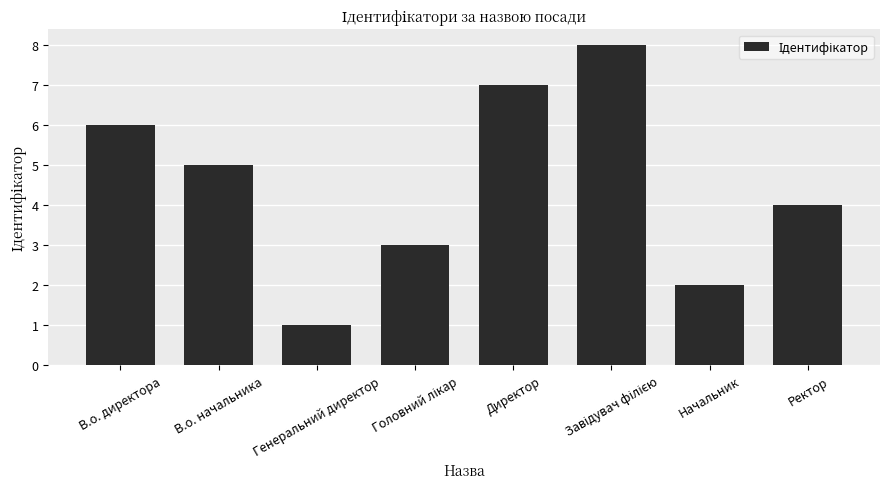

Which has a higher value, Генеральний директор or Начальник?

Начальник